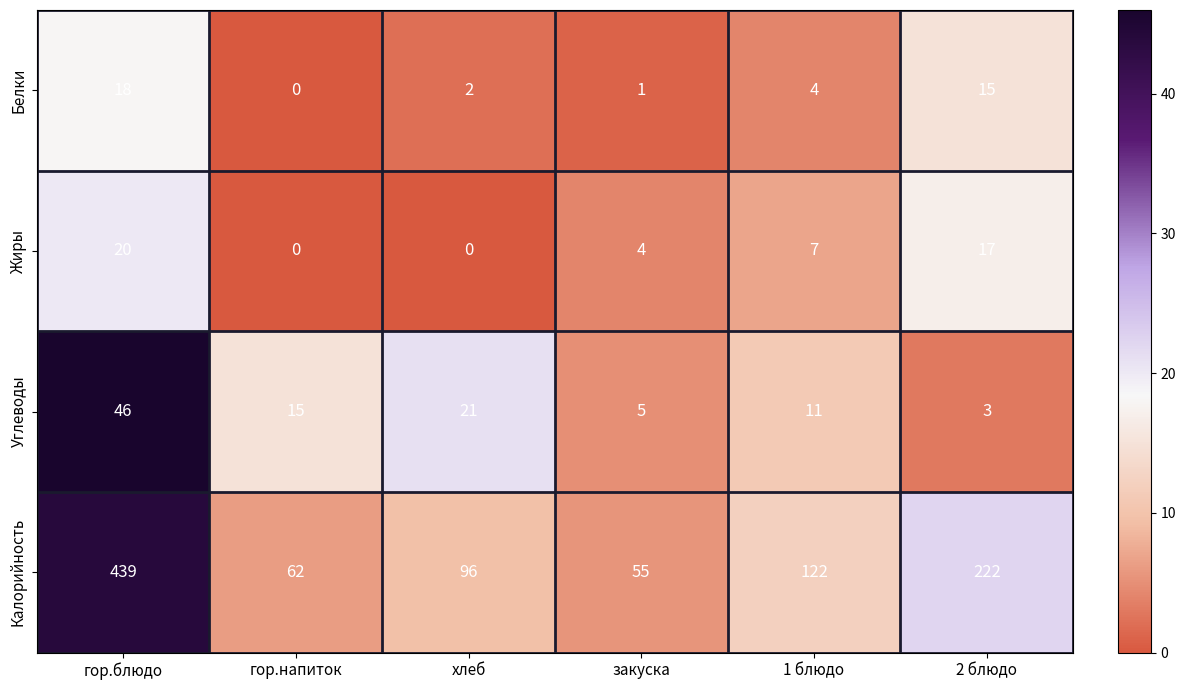

How many data points does each series have?

6